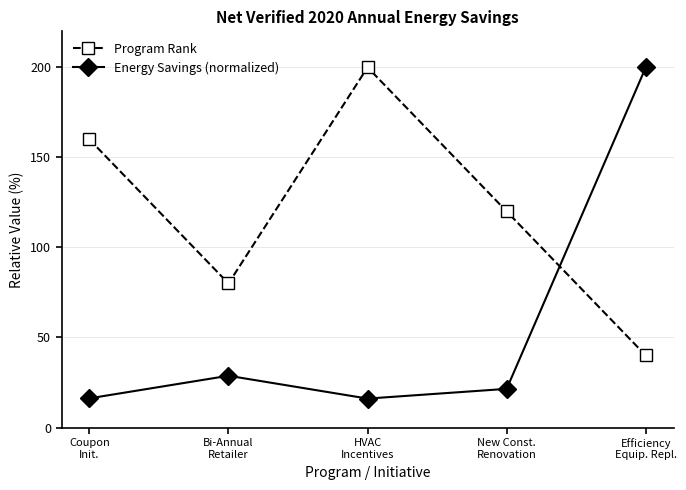

How many intersections are there between Program Rank and Energy Savings (normalized)?

1